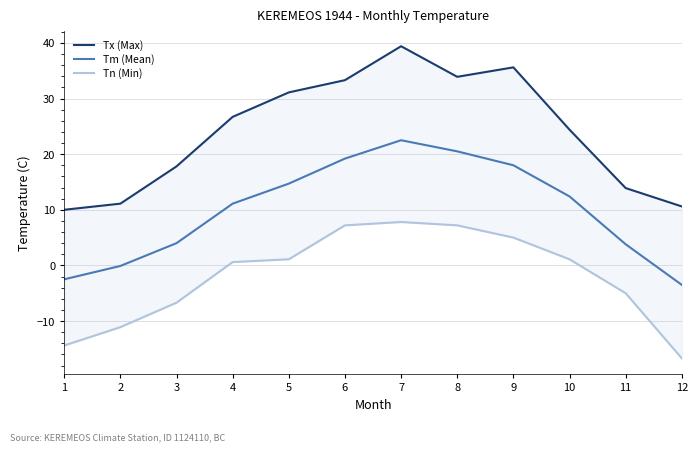

How many values in the Tn (Min) series are below 1?

6